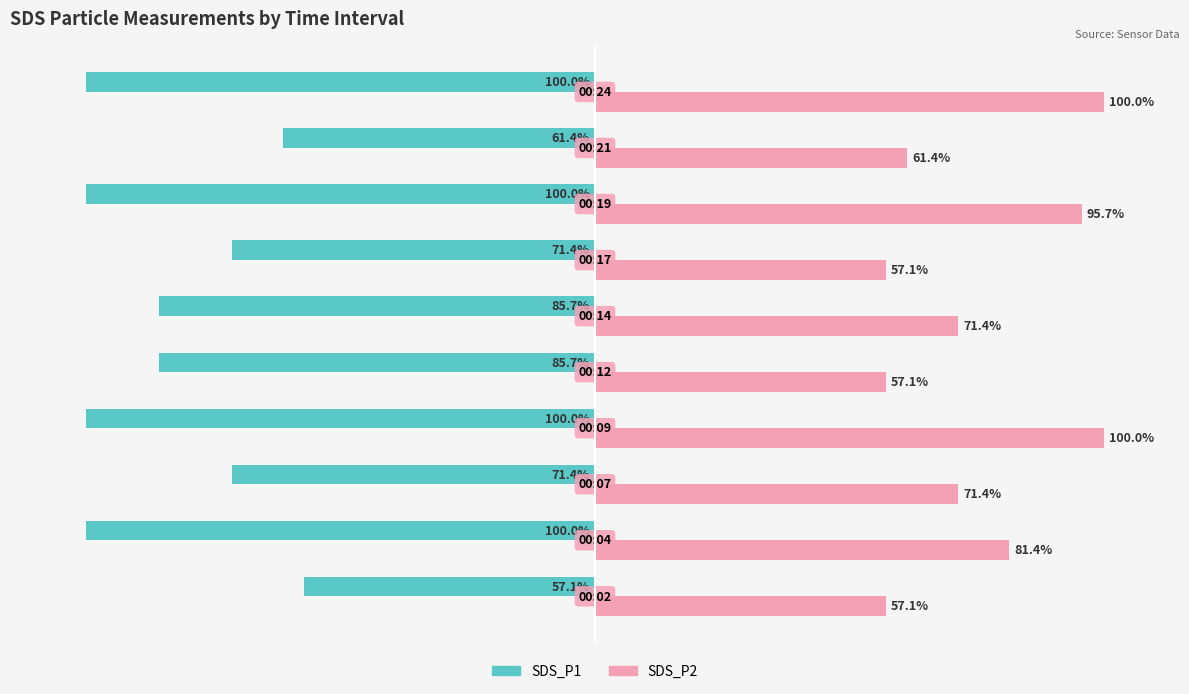

Which series has the largest total across all categories?

SDS_P2